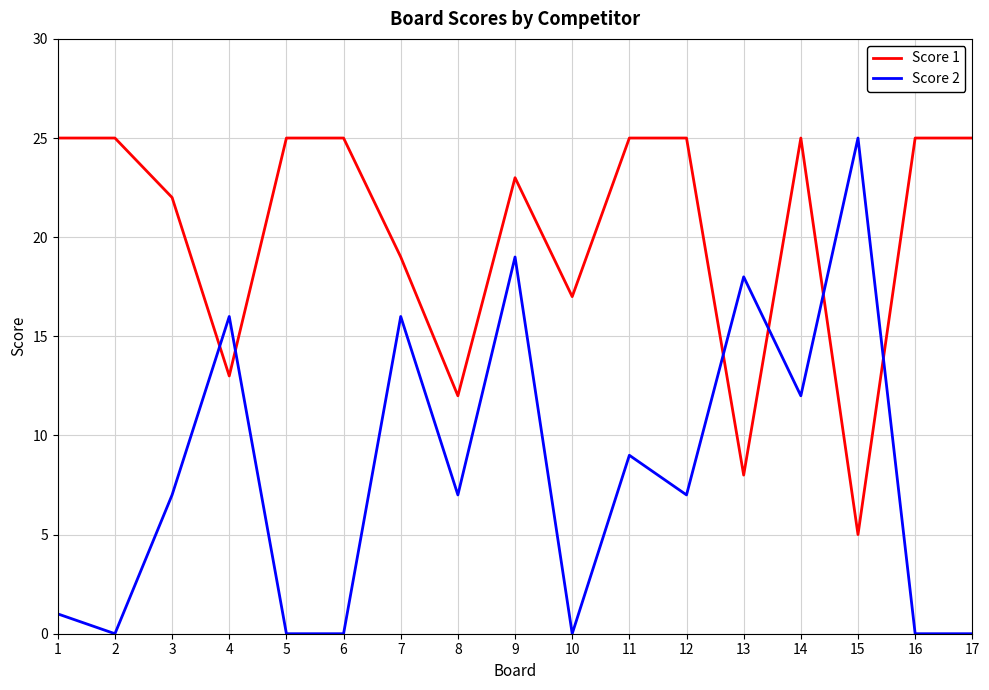

Which category has the highest value in the Score 2 series?

15